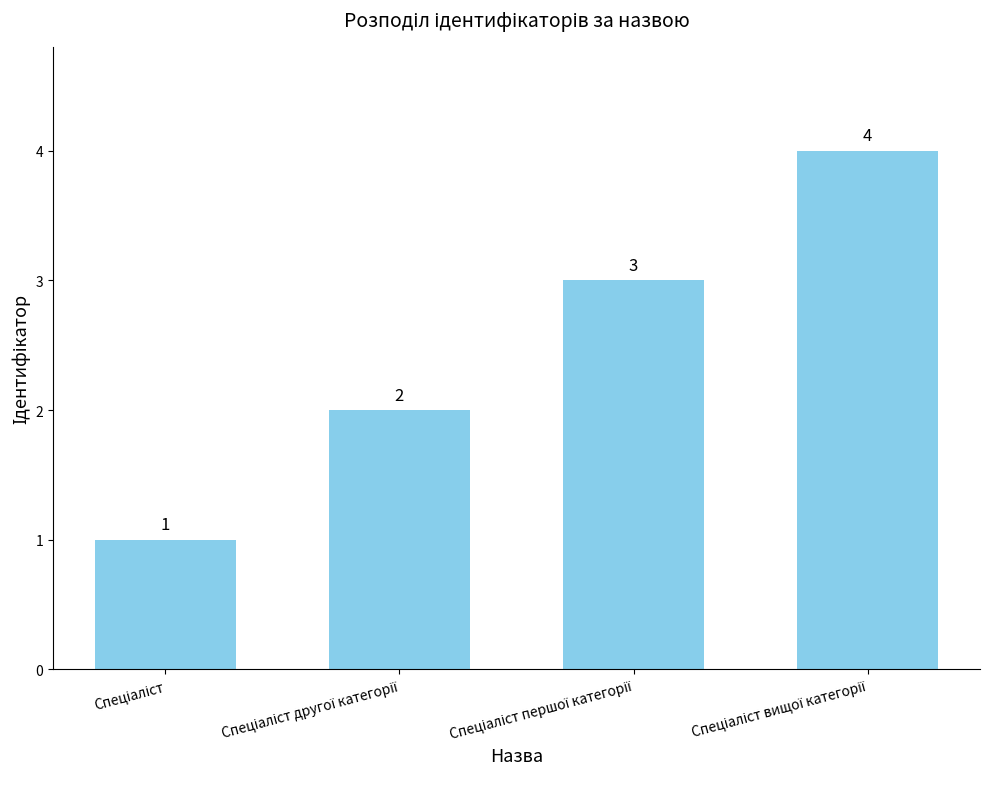

What is the minimum value shown in the chart?

1